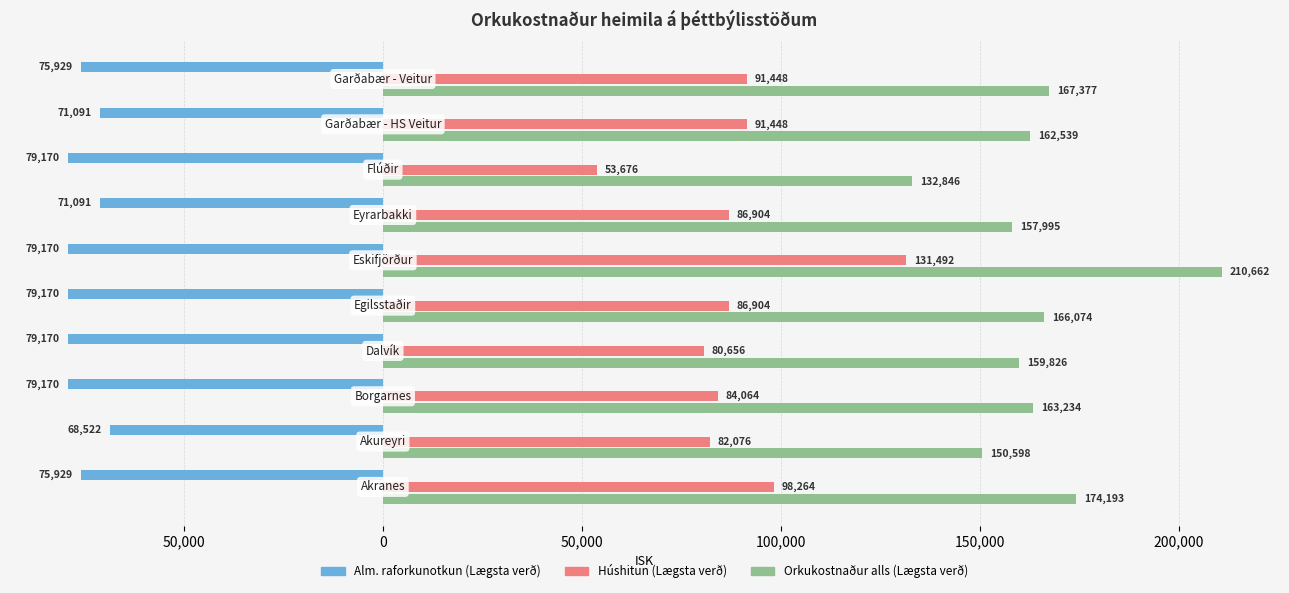

What are all the series names shown in the legend?

Alm. raforkunotkun (Lægsta verð), Húshitun (Lægsta verð), Orkukostnaður alls (Lægsta verð)